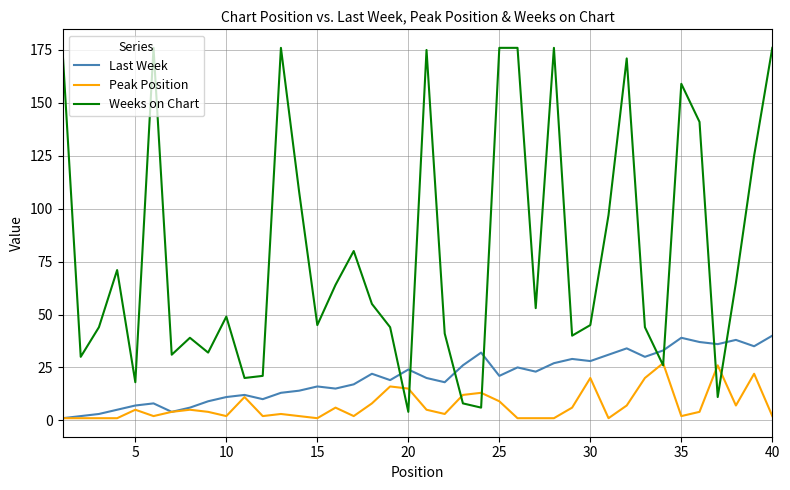

True or false: Weeks on Chart and Last Week intersect in this chart.

True